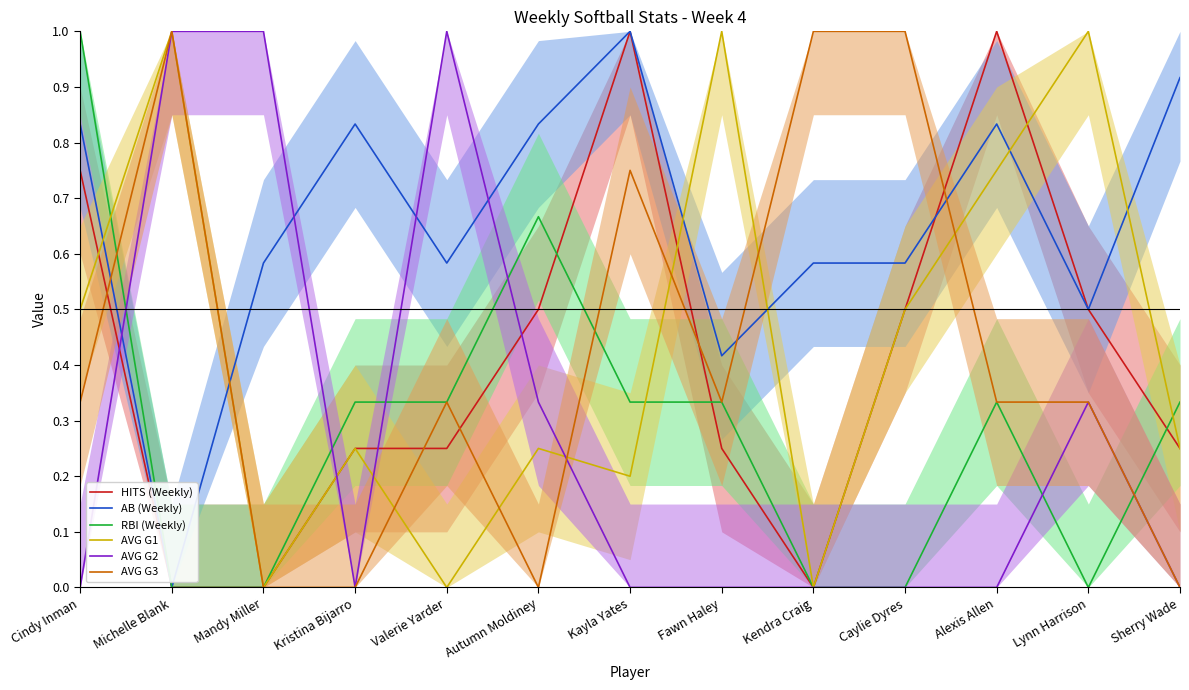

At which category does AVG G3 reach its first local valley?

Autumn Moldiney